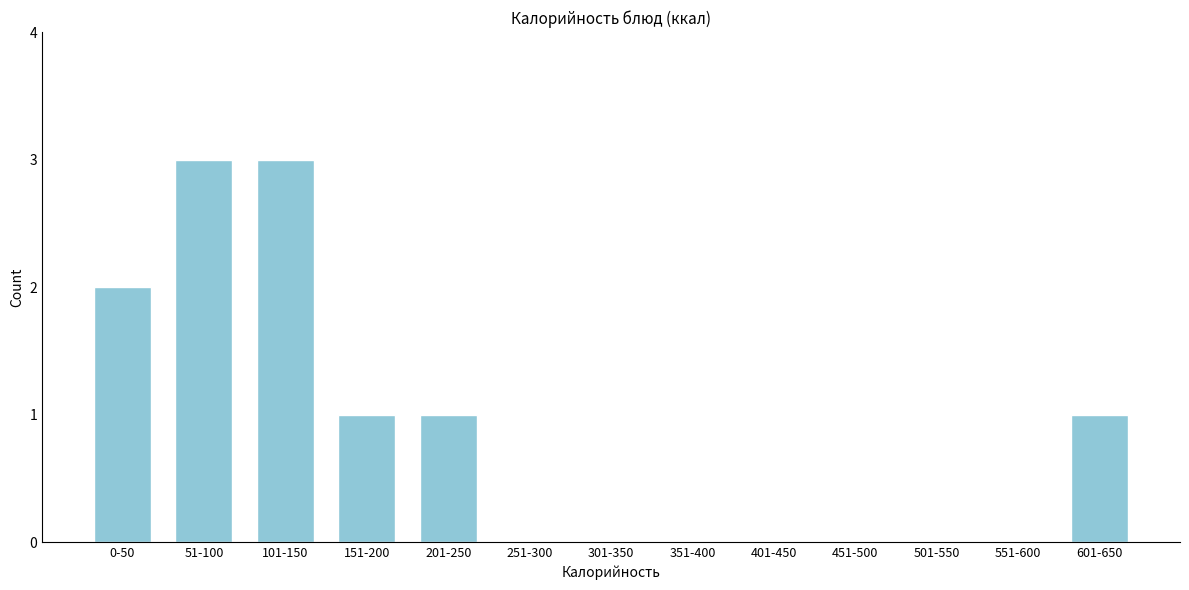

Reading left to right, transcribe all the data shown in this chart.

0-50=2	51-100=3	101-150=3	151-200=1	201-250=1	251-300=0	301-350=0	351-400=0	401-450=0	451-500=0	501-550=0	551-600=0	601-650=1